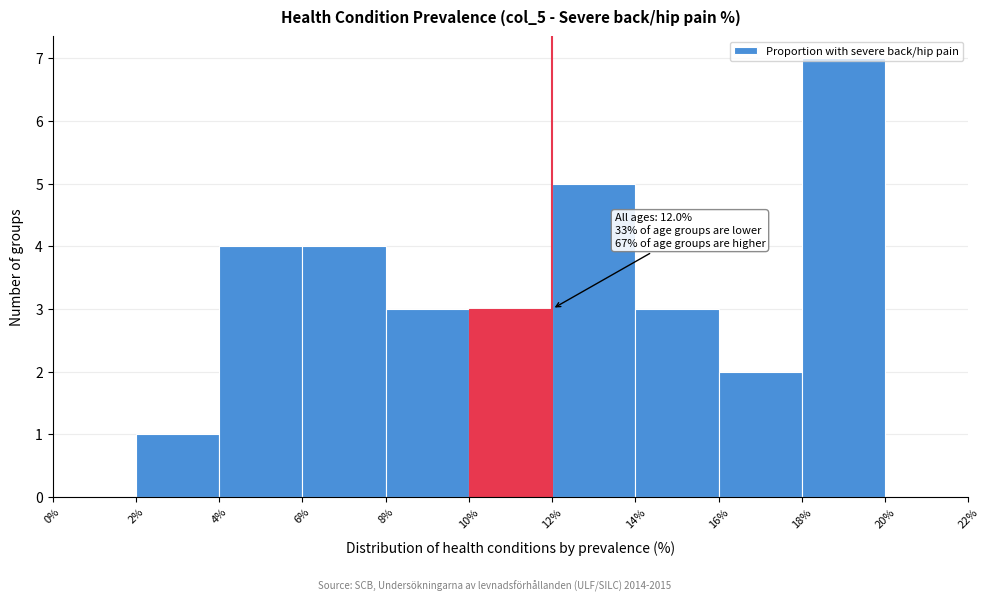

Over which range of the x-axis is the bar tallest?

18% to 20%